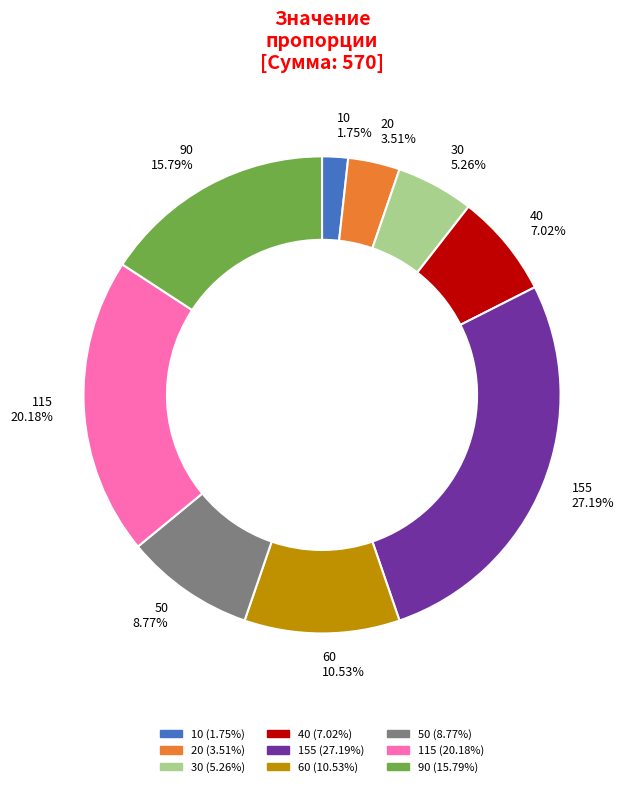

To the nearest percent, what is the combined percentage of 115 and 60?

31%